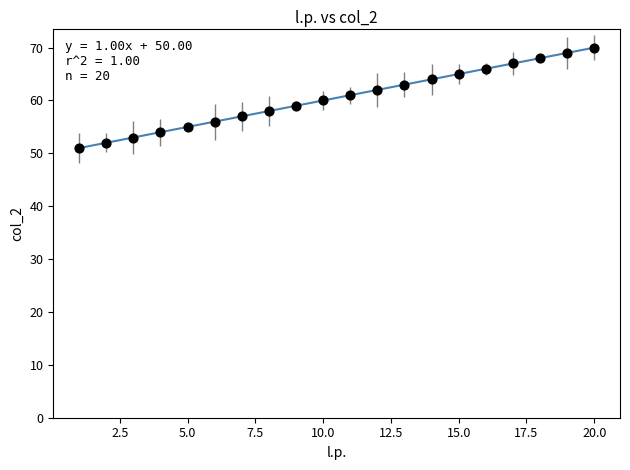

What is the range of Y values (max minus min)?

19